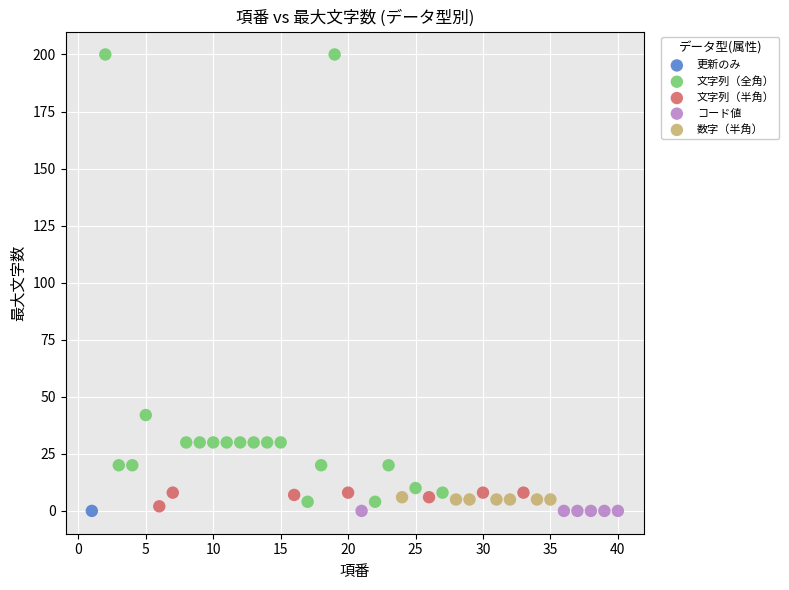

What are all the series names shown in the legend?

更新のみ, 文字列（全角）, 文字列（半角）, コード値, 数字（半角）